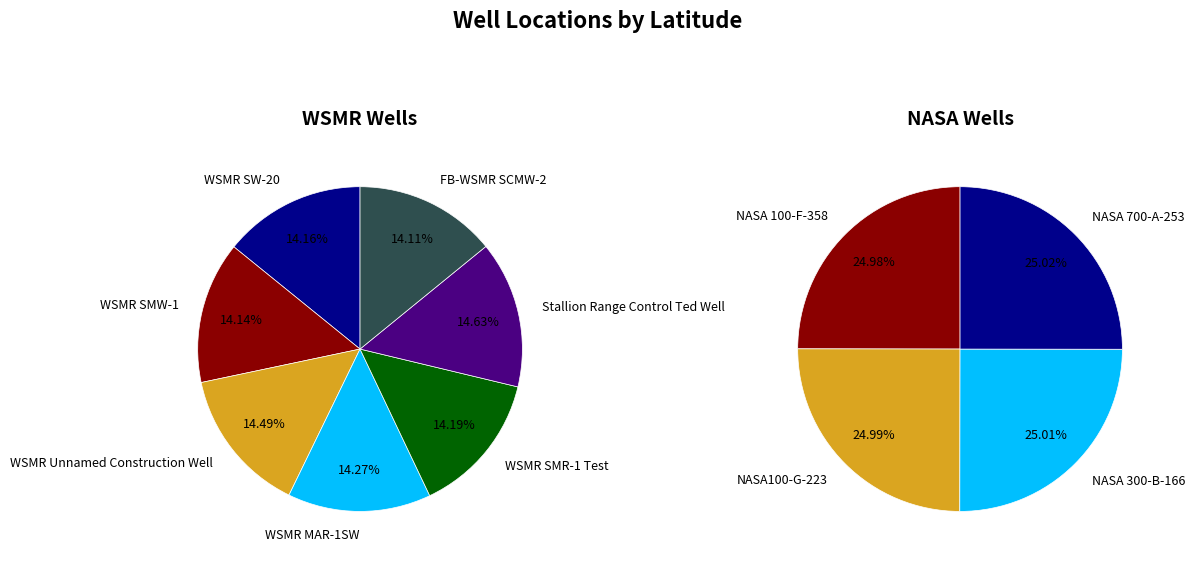

Which slice is the largest?

Stallion Range Control Ted Well